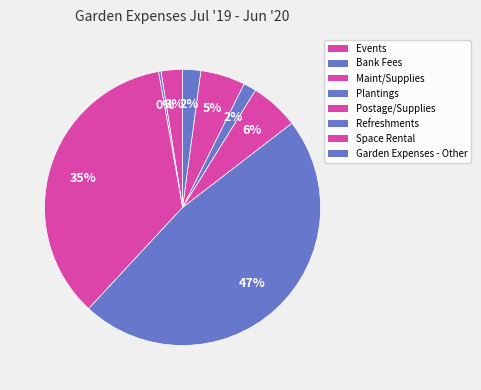

Is there any slice that represents more than half of the pie?

No